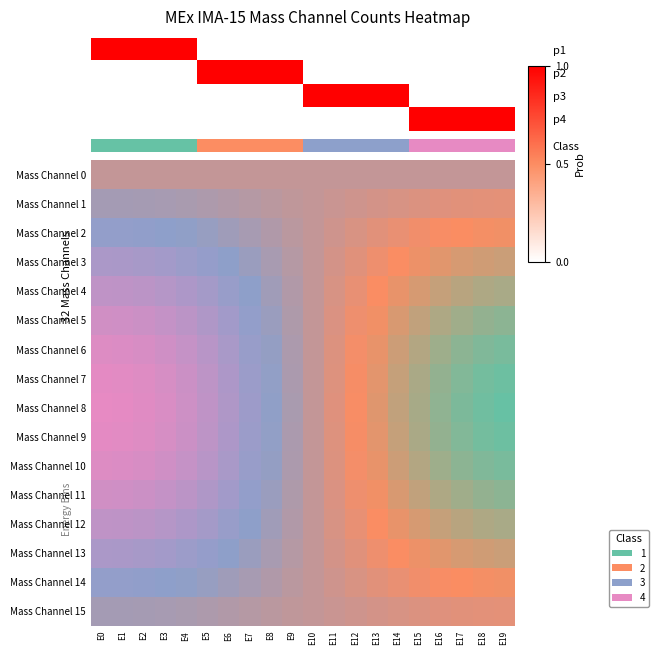

The Mass Channel 4 series shows 0.4 at E11. True or false?

True